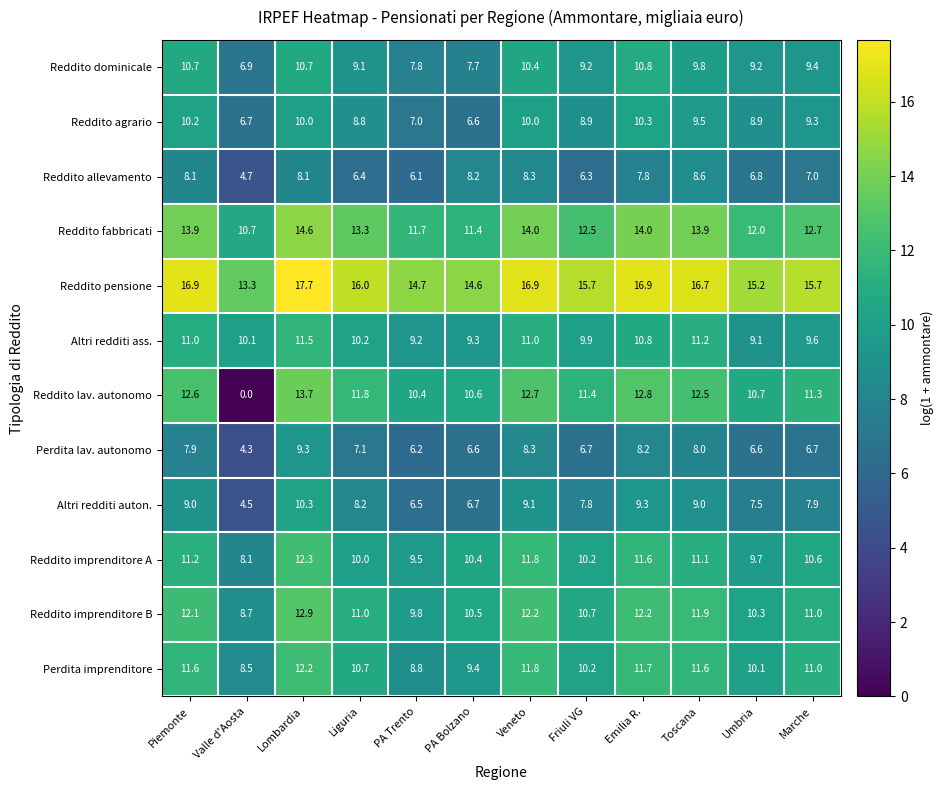

At which category is the sum across all series the highest?

Lombardia